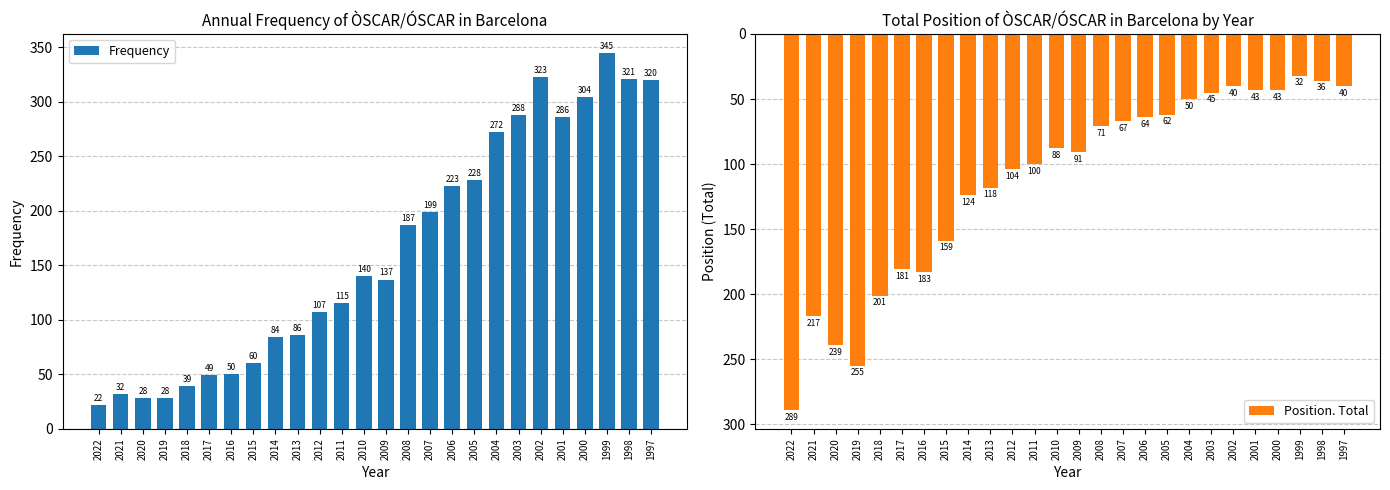

How many values in the Position. Total series are below 91?

13